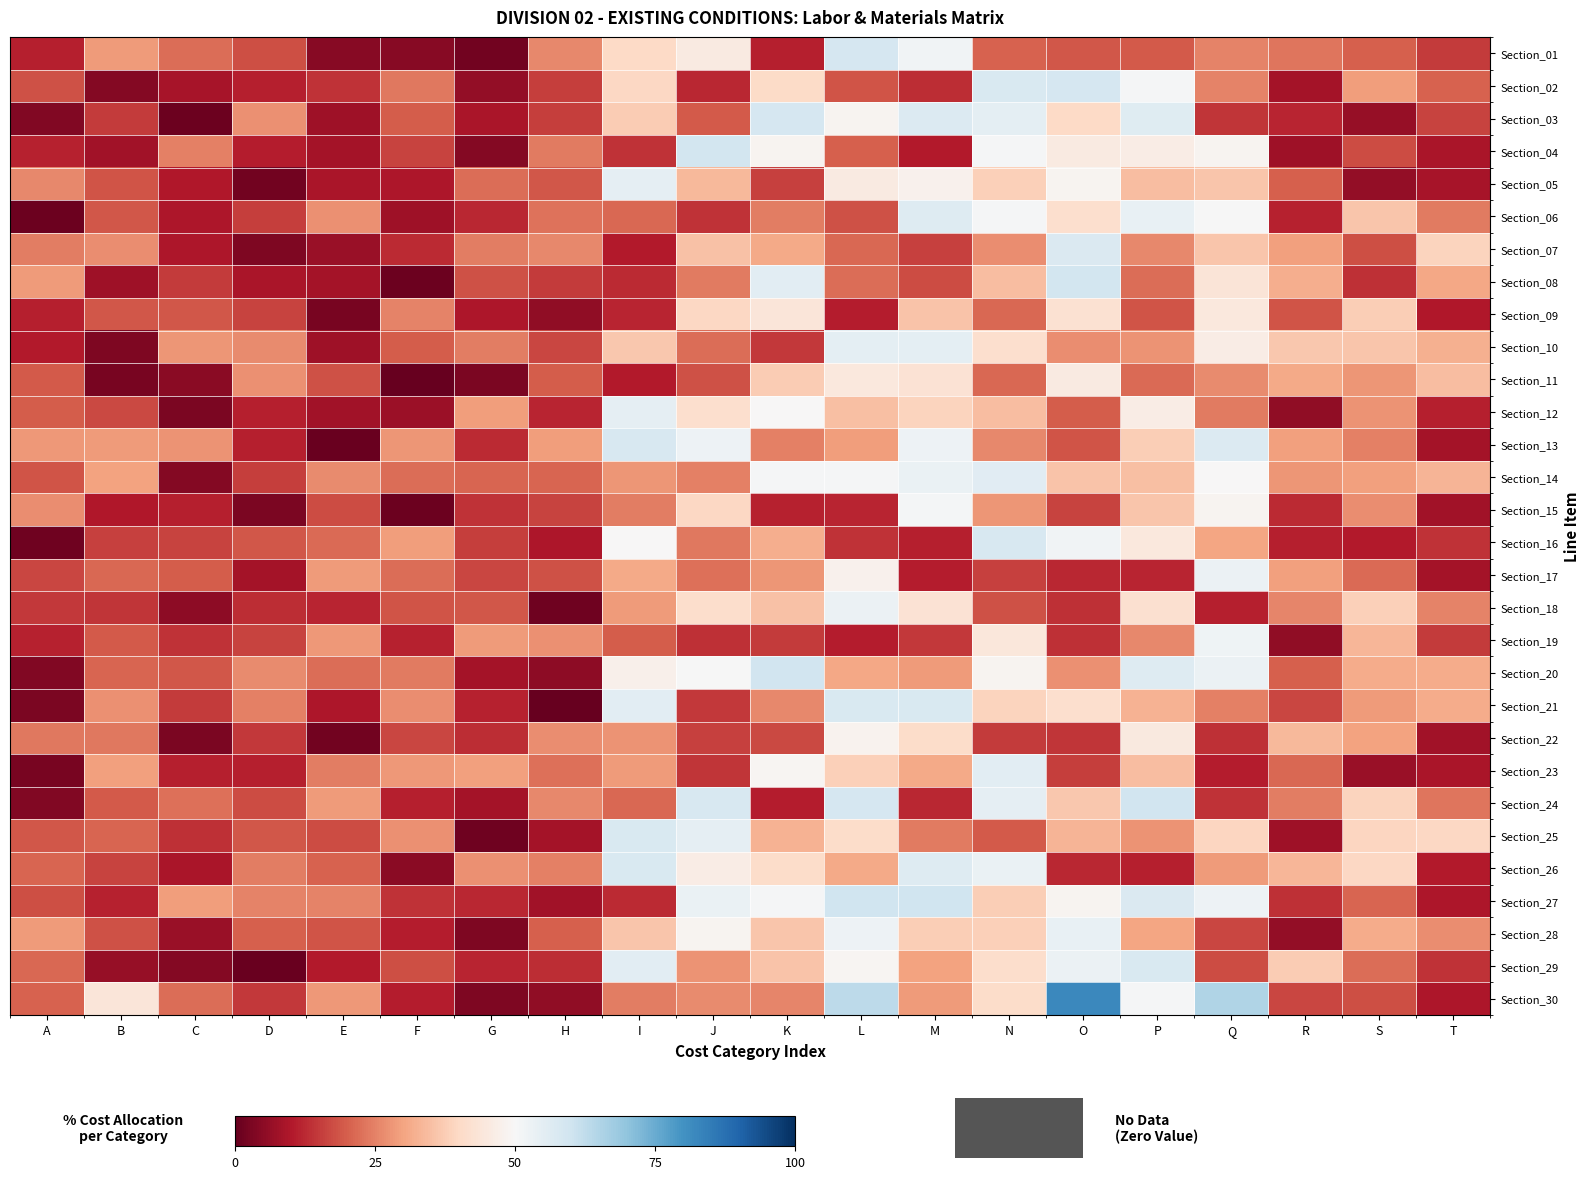

Reading left to right, what are all the values shown in this chart?

Section_01: A=11.2	B=28.5	C=22.0	D=18.0	E=4.7	F=4.7	G=1.7	H=26.0	I=40.1	J=45.4	K=11.0	L=58.5	M=51.6	N=20.6	O=19.1	P=19.2	Q=25.2	R=23.4	S=20.1	T=15.2
Section_02: A=18.4	B=4.2	C=8.8	D=11.0	E=13.7	F=23.6	G=6.0	H=15.4	I=39.6	J=12.3	K=40.4	L=18.5	M=13.3	N=57.4	O=58.3	P=50.4	Q=25.2	R=8.4	S=28.9	T=20.4
Section_03: A=3.7	B=14.9	C=1.0	D=27.3	E=7.8	F=19.9	G=9.4	H=15.6	I=37.3	J=19.2	K=58.5	L=48.8	M=57.0	N=54.7	O=39.9	P=56.1	Q=14.4	R=11.9	S=6.6	T=16.4
Section_04: A=11.7	B=8.1	C=24.9	D=10.7	E=8.4	F=16.3	G=4.2	H=24.1	I=13.7	J=59.3	K=48.6	L=19.9	M=10.3	N=50.8	O=45.3	P=46.5	Q=48.6	R=7.6	S=17.5	T=9.1
Section_05: A=25.9	B=18.7	C=9.9	D=1.9	E=9.3	F=9.8	G=21.9	H=19.1	I=54.4	J=33.6	K=16.0	L=45.7	M=48.0	N=38.1	O=48.5	P=34.7	Q=36.1	R=20.0	S=5.9	T=8.8
Section_06: A=0.9	B=19.1	C=9.4	D=15.3	E=27.2	F=7.5	G=12.3	H=22.7	I=21.4	J=13.8	K=24.5	L=18.1	M=56.5	N=50.4	O=41.7	P=53.6	Q=50.2	R=11.5	S=36.2	T=23.9
Section_07: A=24.2	B=26.9	C=9.5	D=3.3	E=6.8	F=12.8	G=24.5	H=25.8	I=10.3	J=35.5	K=30.9	L=21.1	M=16.0	N=26.9	O=57.1	P=26.2	Q=35.9	R=29.6	S=17.7	T=39.0
Section_08: A=28.9	B=7.6	C=14.9	D=9.0	E=8.5	F=1.1	G=18.3	H=15.1	I=12.6	J=23.9	K=55.4	L=22.0	M=17.2	N=34.5	O=59.3	P=22.1	Q=43.6	R=31.7	S=13.3	T=30.5
Section_09: A=11.0	B=19.0	C=19.0	D=16.1	E=2.7	F=25.1	G=9.6	H=5.6	I=12.0	J=39.5	K=43.9	L=10.8	M=35.6	N=21.3	O=42.3	P=18.7	Q=44.5	R=18.5	S=37.8	T=9.8
Section_10: A=10.2	B=3.4	C=27.7	D=26.3	E=7.7	F=19.8	G=24.5	H=16.7	I=36.5	J=22.1	K=14.7	L=54.9	M=55.0	N=41.7	O=27.0	P=27.5	Q=46.3	R=36.4	S=36.0	T=32.3
Section_11: A=19.3	B=2.5	C=4.8	D=27.0	E=18.2	F=0.3	G=3.0	H=19.9	I=10.3	J=18.0	K=37.4	L=44.6	M=42.6	N=21.2	O=45.6	P=21.9	Q=26.3	R=31.1	S=27.7	T=34.7
Section_12: A=19.7	B=17.0	C=2.8	D=11.0	E=8.0	F=7.3	G=29.2	H=11.8	I=54.6	J=41.6	K=49.7	L=35.1	M=38.8	N=34.6	O=19.8	P=46.1	Q=24.0	R=5.9	S=27.6	T=11.2
Section_13: A=28.2	B=28.6	C=27.4	D=11.1	E=0.5	F=27.8	G=12.8	H=29.0	I=58.2	J=52.7	K=24.7	L=29.3	M=52.6	N=25.8	O=18.5	P=37.8	Q=56.8	R=29.4	S=25.0	T=8.4
Section_14: A=18.5	B=29.7	C=4.2	D=15.5	E=26.3	F=22.2	G=20.9	H=21.1	I=28.0	J=24.7	K=50.5	L=50.5	M=53.4	N=55.7	O=35.6	P=35.1	Q=49.9	R=27.7	S=29.6	T=32.9
Section_15: A=26.7	B=10.1	C=11.3	D=2.8	E=17.3	F=1.1	G=14.0	H=16.3	I=24.3	J=39.5	K=11.5	L=11.9	M=51.1	N=28.0	O=16.4	P=36.1	Q=48.5	R=12.6	S=26.8	T=8.0
Section_16: A=1.6	B=15.9	C=16.2	D=19.1	E=21.8	F=29.3	G=15.5	H=9.7	I=49.8	J=23.5	K=31.9	L=13.9	M=11.3	N=58.1	O=51.8	P=44.8	Q=30.4	R=11.1	S=10.5	T=13.8
Section_17: A=16.5	B=21.4	C=19.8	D=8.4	E=28.6	F=22.1	G=16.6	H=18.4	I=31.0	J=22.4	K=27.8	L=47.9	M=10.7	N=15.8	O=12.3	P=12.0	Q=52.8	R=29.6	S=21.6	T=8.4
Section_18: A=14.7	B=14.2	C=5.2	D=13.0	E=12.0	F=18.5	G=19.1	H=1.4	I=28.7	J=41.3	K=35.2	L=52.8	M=42.9	N=18.1	O=13.5	P=42.1	Q=11.3	R=25.5	S=37.9	T=25.1
Section_19: A=11.6	B=19.3	C=13.7	D=16.4	E=28.2	F=11.6	G=28.8	H=27.2	I=19.8	J=13.5	K=15.0	L=10.9	M=14.7	N=44.2	O=13.6	P=25.9	Q=52.2	R=5.8	S=33.5	T=14.9
Section_20: A=3.5	B=20.9	C=18.9	D=26.3	E=22.1	F=24.1	G=8.5	H=5.3	I=47.5	J=50.3	K=59.5	L=30.6	M=28.6	N=48.8	O=27.0	P=56.5	Q=52.9	R=20.0	S=31.3	T=31.4
Section_21: A=3.1	B=27.1	C=15.2	D=24.8	E=9.6	F=26.9	G=11.7	H=0.3	I=55.3	J=14.6	K=26.0	L=57.5	M=57.5	N=38.7	O=41.6	P=32.4	Q=24.7	R=16.5	S=28.5	T=31.3
Section_22: A=23.7	B=23.7	C=2.7	D=14.8	E=1.7	F=16.5	G=13.2	H=26.6	I=27.5	J=15.9	K=17.1	L=48.1	M=40.9	N=15.1	O=14.2	P=45.0	Q=13.6	R=33.8	S=29.7	T=7.8
Section_23: A=2.5	B=29.6	C=11.2	D=11.1	E=24.4	F=28.4	G=29.6	H=22.6	I=28.8	J=14.2	K=48.9	L=37.9	M=31.2	N=55.3	O=15.6	P=34.6	Q=10.6	R=21.4	S=7.0	T=9.2
Section_24: A=3.5	B=19.5	C=22.4	D=17.5	E=28.9	F=11.2	G=8.6	H=26.1	I=21.2	J=58.2	K=10.6	L=58.5	M=12.2	N=54.6	O=36.4	P=59.6	Q=13.7	R=24.4	S=38.9	T=23.3
Section_25: A=18.9	B=20.9	C=13.6	D=18.8	E=17.5	F=27.0	G=1.4	H=8.4	I=57.5	J=54.5	K=32.8	L=41.0	M=23.9	N=19.4	O=33.2	P=27.7	Q=39.2	R=7.7	S=39.1	T=39.5
Section_26: A=20.9	B=16.1	C=9.3	D=24.4	E=20.5	F=4.9	G=27.3	H=24.7	I=57.5	J=46.3	K=40.7	L=30.9	M=56.6	N=53.3	O=12.3	P=11.3	Q=28.8	R=33.4	S=39.6	T=10.3
Section_27: A=17.8	B=11.4	C=29.1	D=25.3	E=25.1	F=14.1	G=12.4	H=8.2	I=12.8	J=53.2	K=50.6	L=60.0	M=59.8	N=37.8	O=48.4	P=57.2	Q=52.5	R=13.7	S=20.8	T=9.5
Section_28: A=28.6	B=18.2	C=6.9	D=20.2	E=18.5	F=10.7	G=3.4	H=20.1	I=36.0	J=48.6	K=36.0	L=52.6	M=37.6	N=38.0	O=53.8	P=30.2	Q=16.7	R=6.0	S=31.4	T=26.7
Section_29: A=21.1	B=6.4	C=4.1	D=0.4	E=10.5	F=17.7	G=11.8	H=13.1	I=55.2	J=27.4	K=35.7	L=49.2	M=29.8	N=41.1	O=53.1	P=57.5	Q=17.4	R=37.4	S=22.2	T=14.0
Section_30: A=20.7	B=44.1	C=22.2	D=14.8	E=28.5	F=10.8	G=3.4	H=5.8	I=24.6	J=26.4	K=25.4	L=63.1	M=28.6	N=40.9	O=82.3	P=50.5	Q=65.1	R=16.5	S=17.6	T=9.6